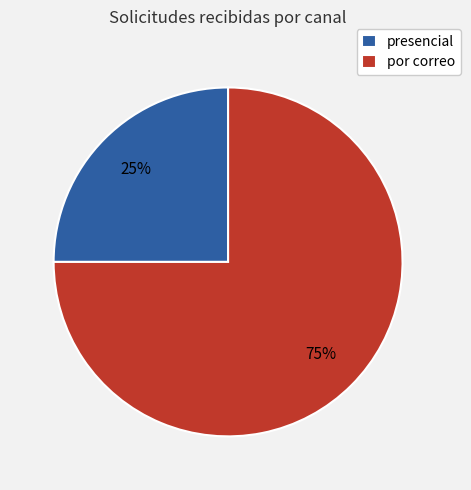

What is the ratio of the value at presencial to the value at por correo?

0.3